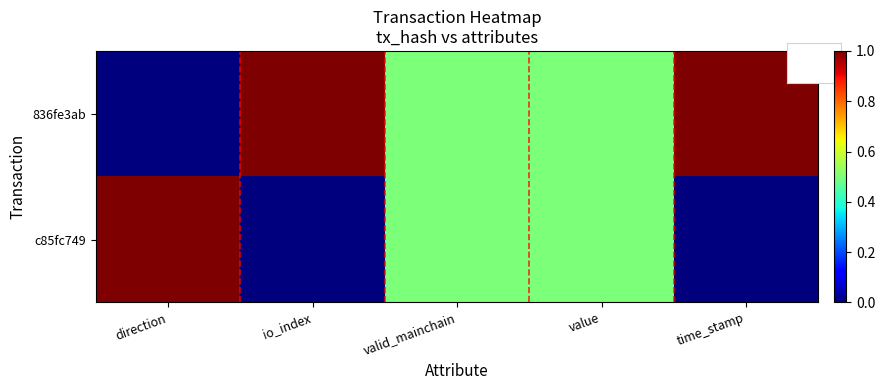

At value, list the series in order from smallest to largest.

836fe3ab, c85fc749